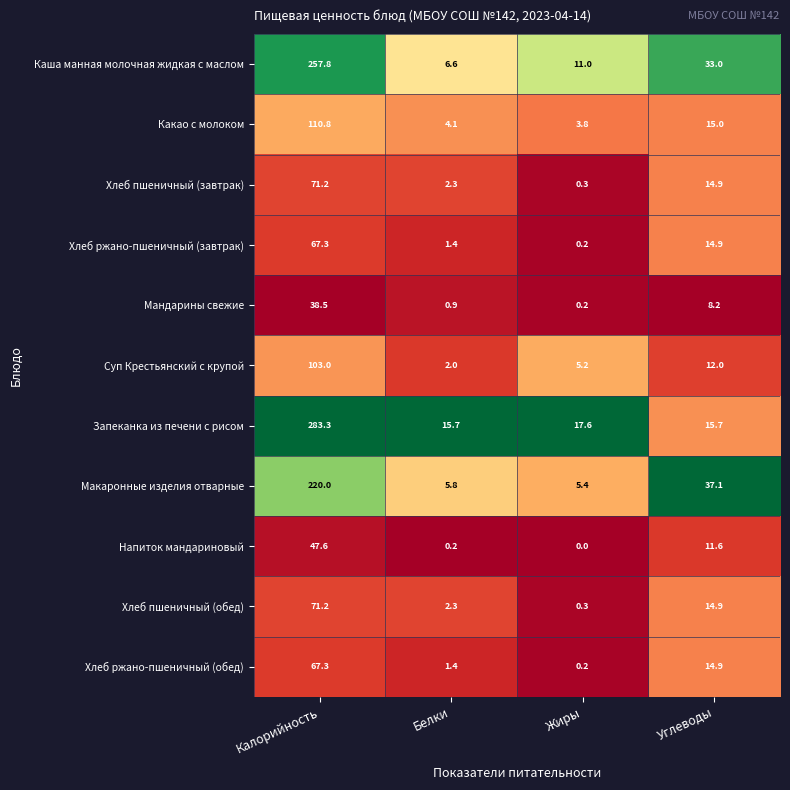

Where does the Напиток мандариновый series first go above 11?

Калорийность